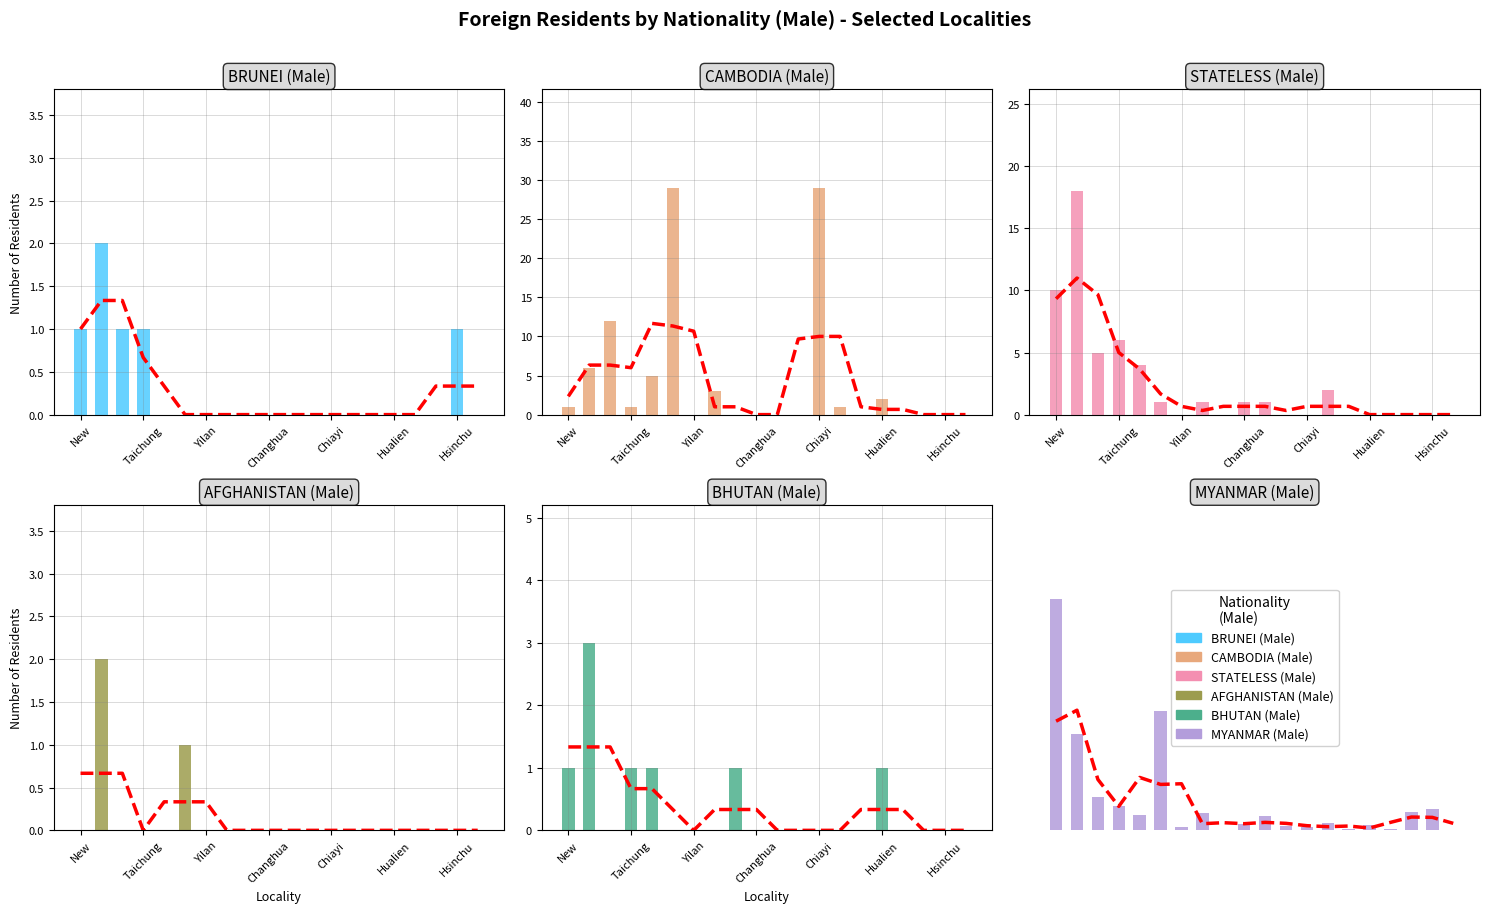

How many bars are there in each group?

6